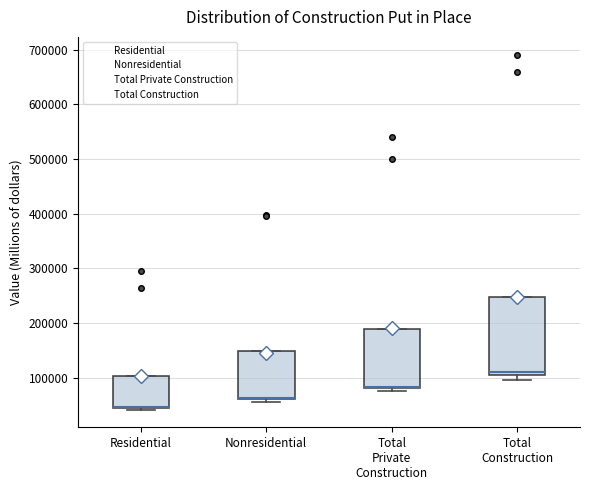

Comparing the boxes themselves (not the whiskers), which one is the tallest?

Total Construction